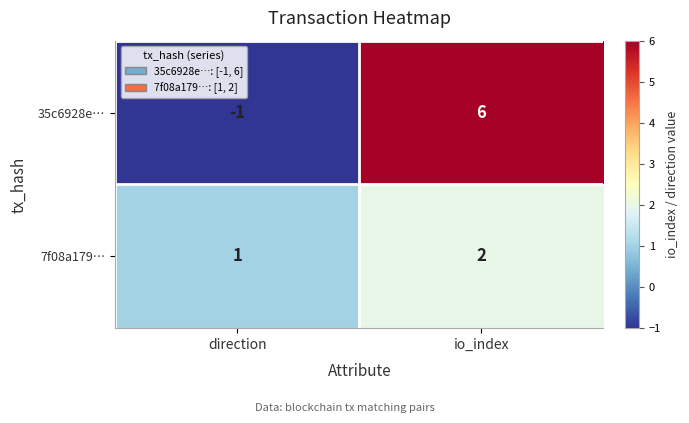

True or false: 35c6928e… has a value of 10 at io_index.

False